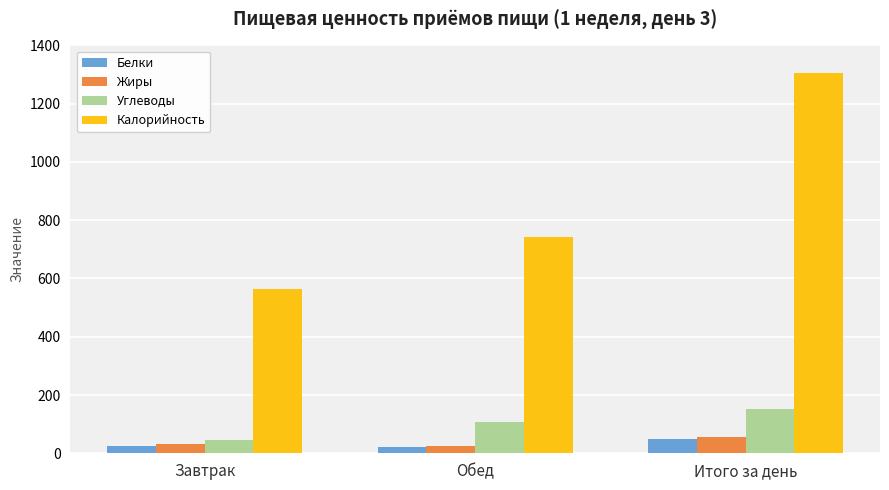

What is the sum of the Калорийность values at Обед and Итого за день?

2047.4